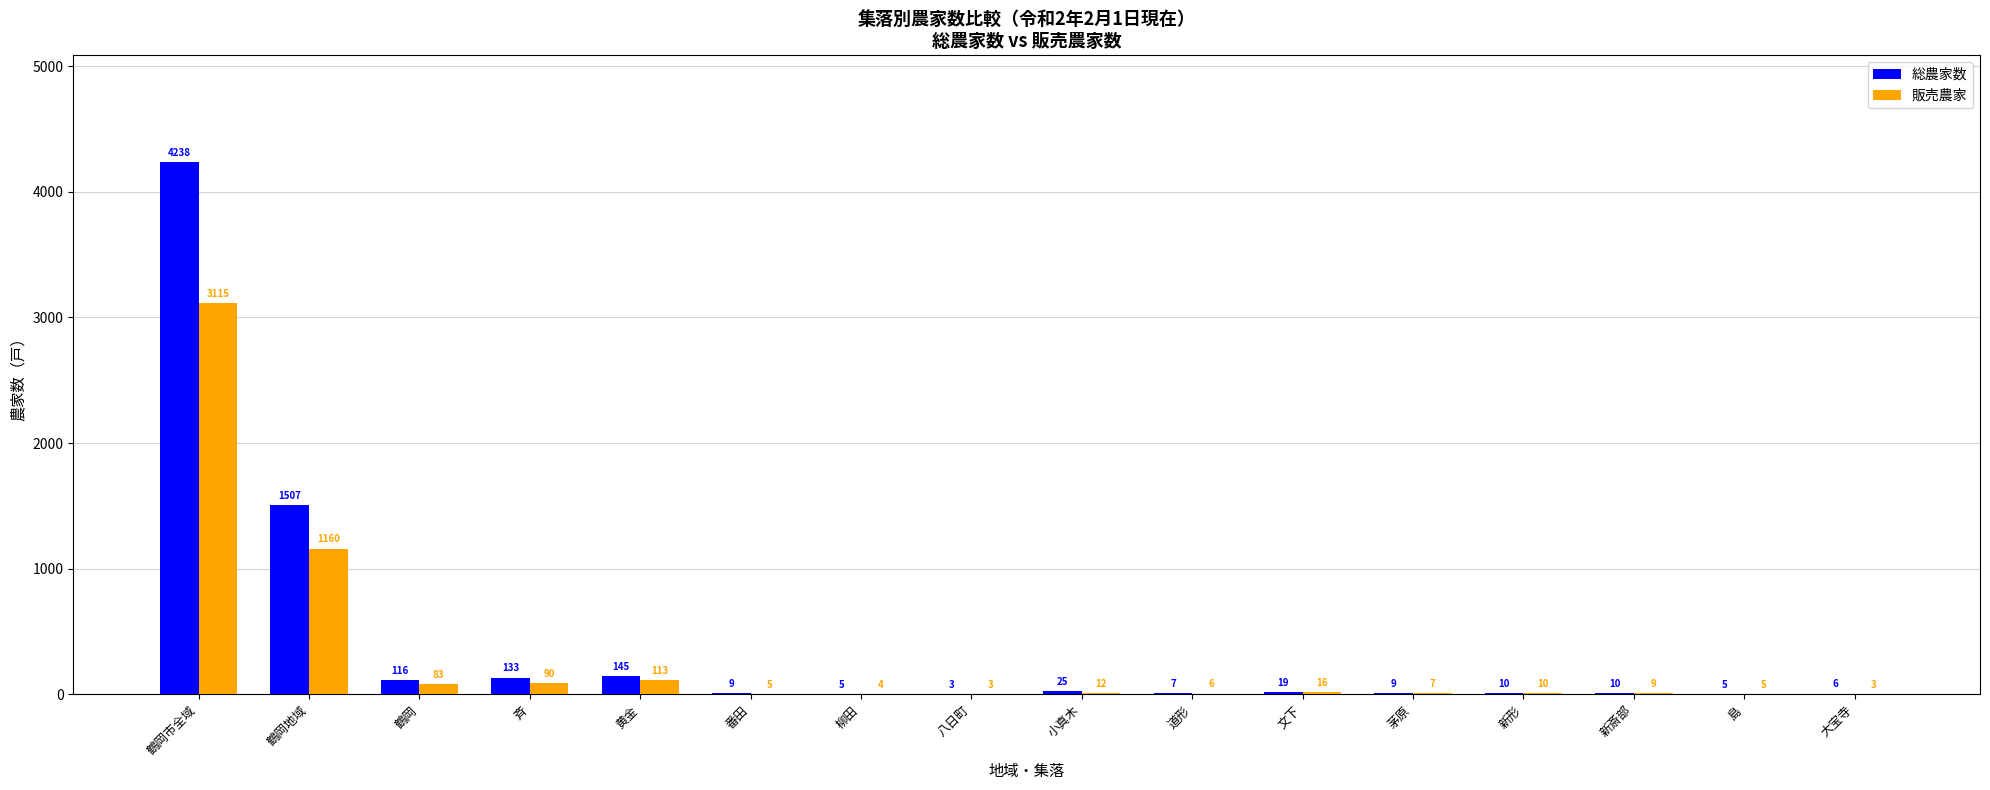

The value of 販売農家 at 鶴岡市全域 is 3115. True or false?

True